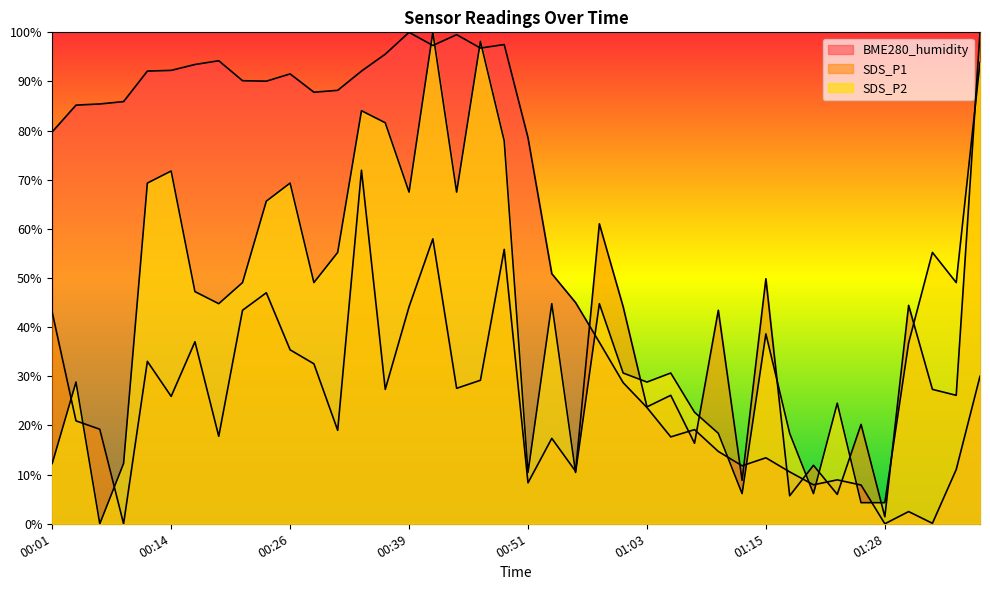

What are all the series names shown in the legend?

SDS_P1, SDS_P2, BME280_humidity